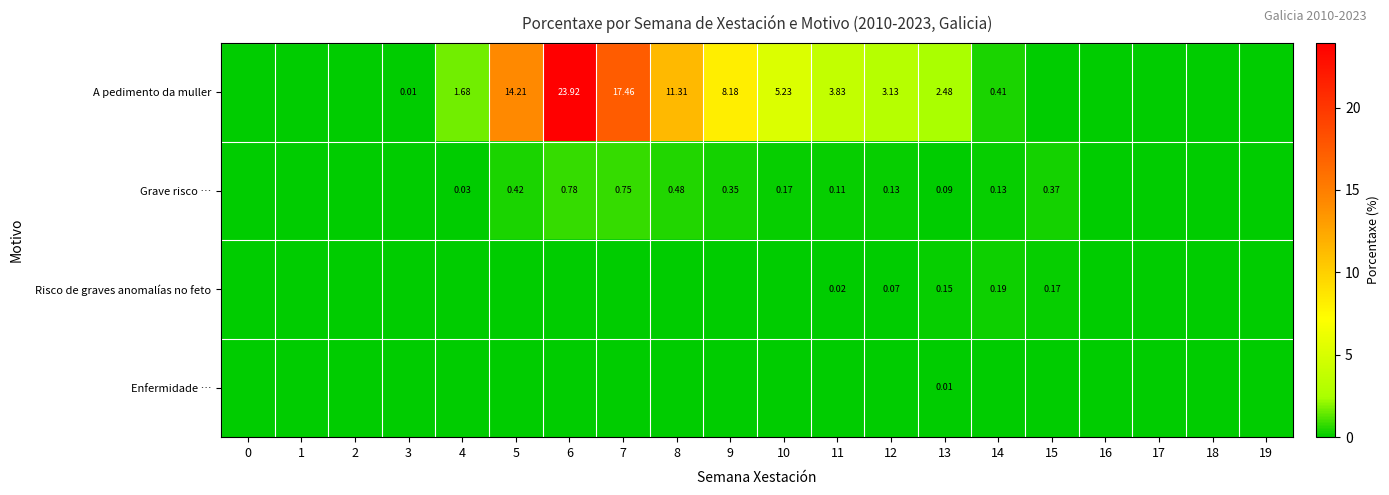

How many data points in A pedimento da muller are less than 1?

10